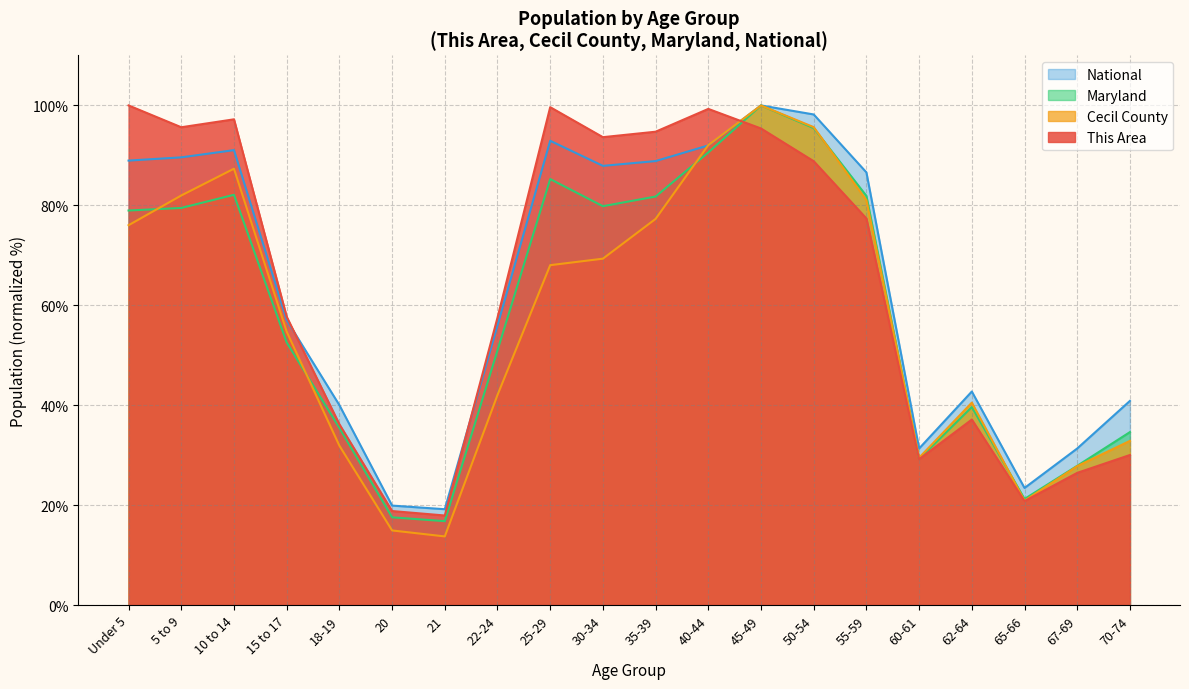

What is the label of the 6th point from the left?

20